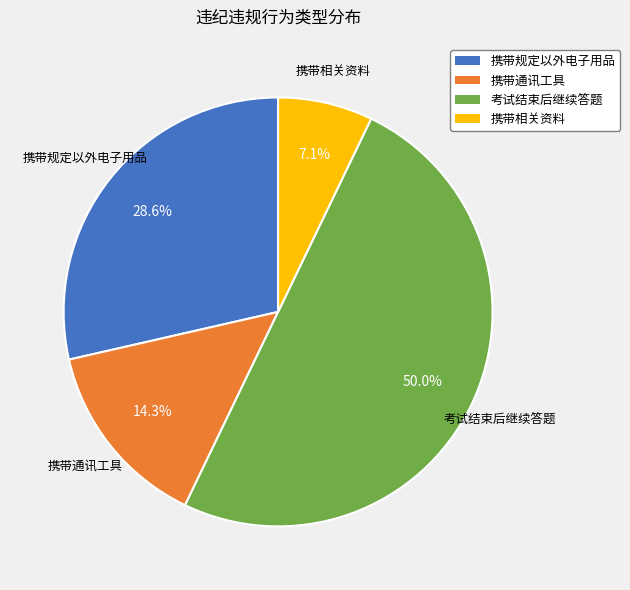

Which slice is the largest?

考试结束后继续答题